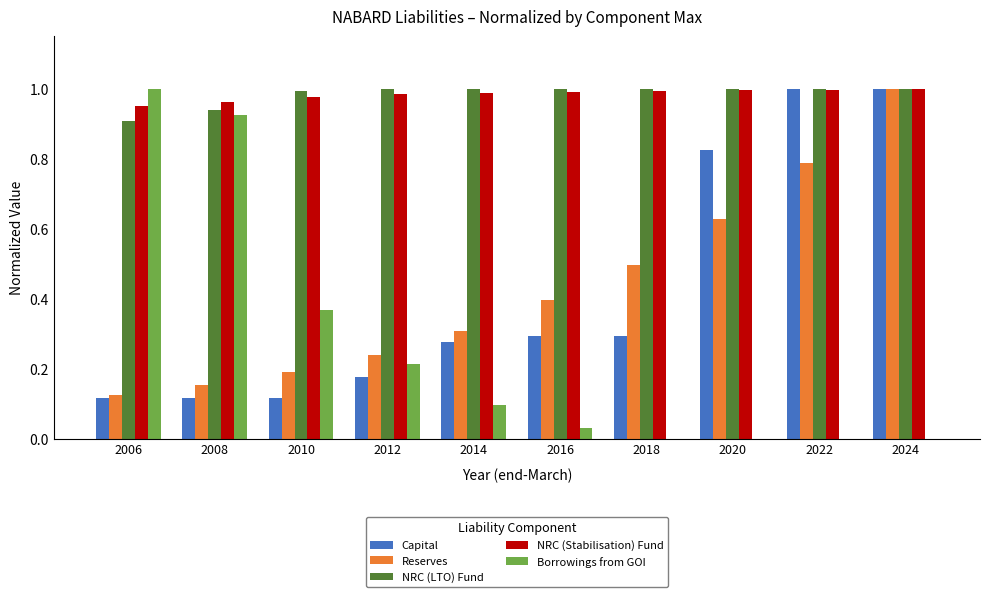

Which series changed the most between 2016 and 2020?

Capital